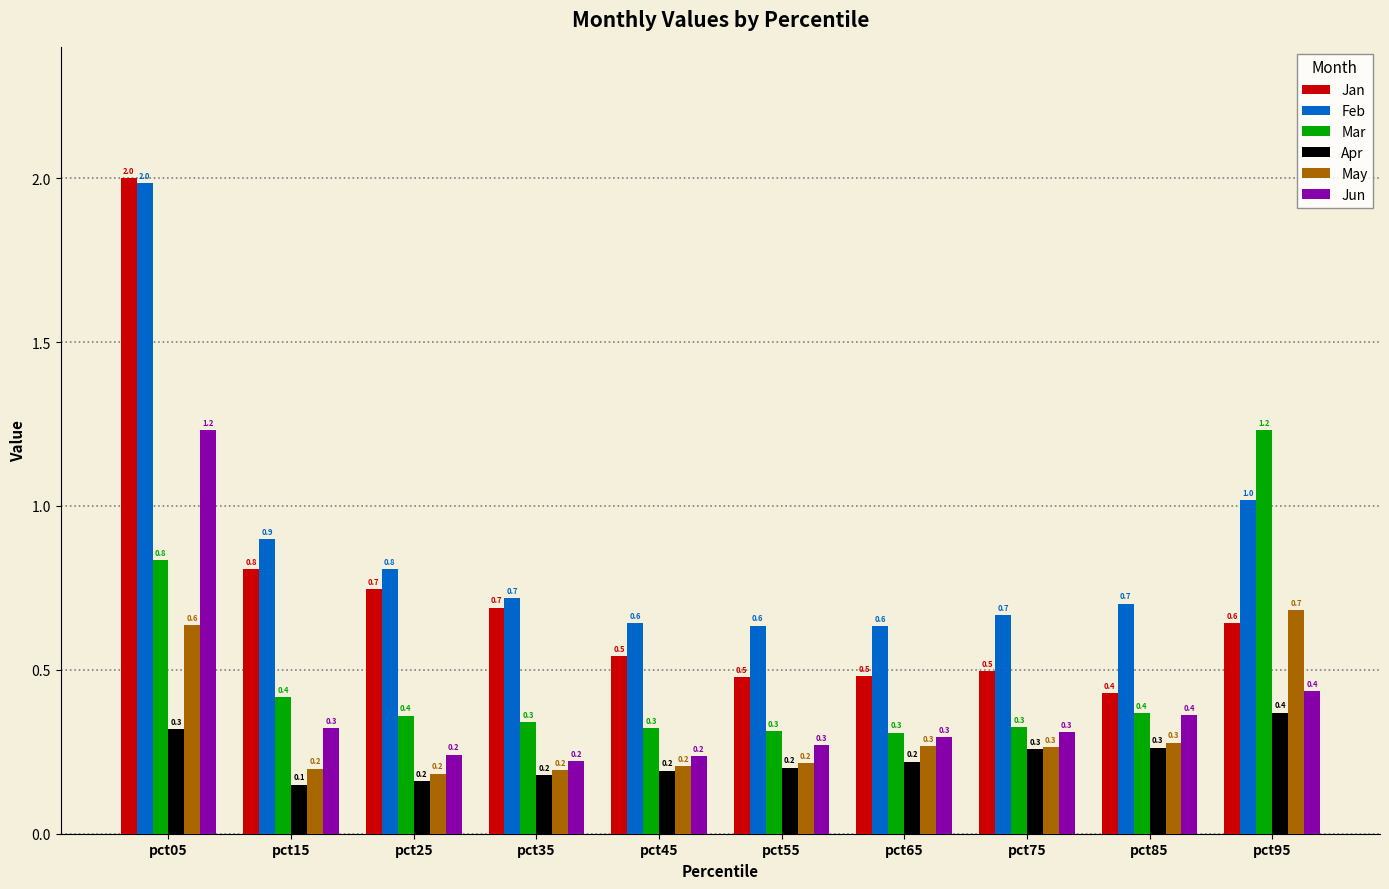

What is the greatest value displayed?

2.0